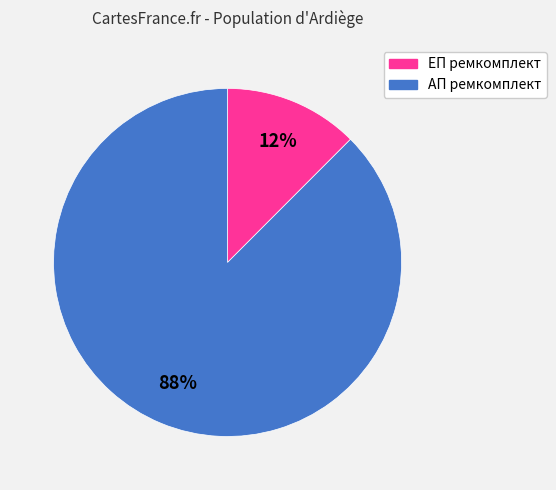

To the nearest percent, what is the average slice percentage?

50%